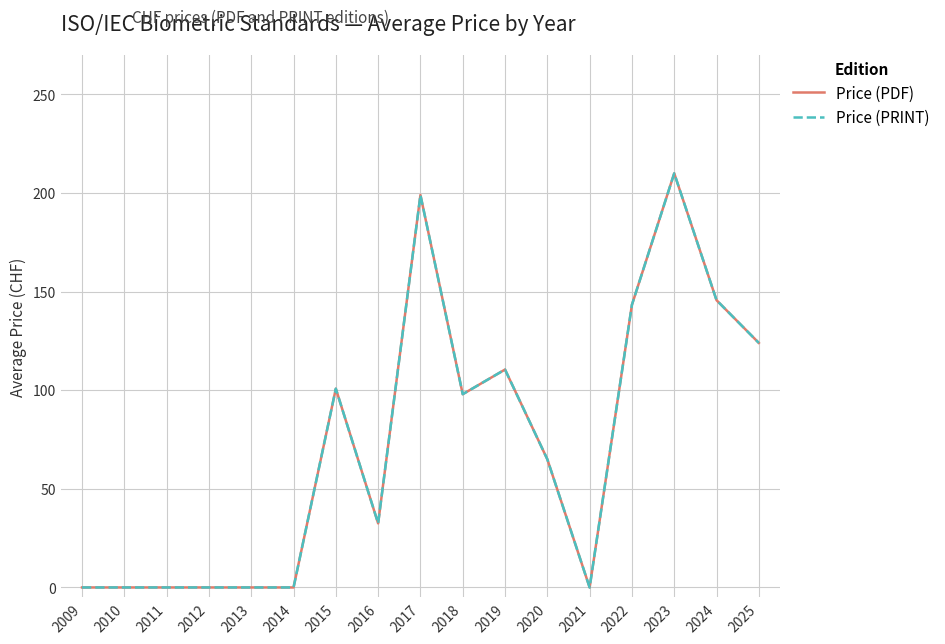

Is this an area chart (filled region under the line)?

No